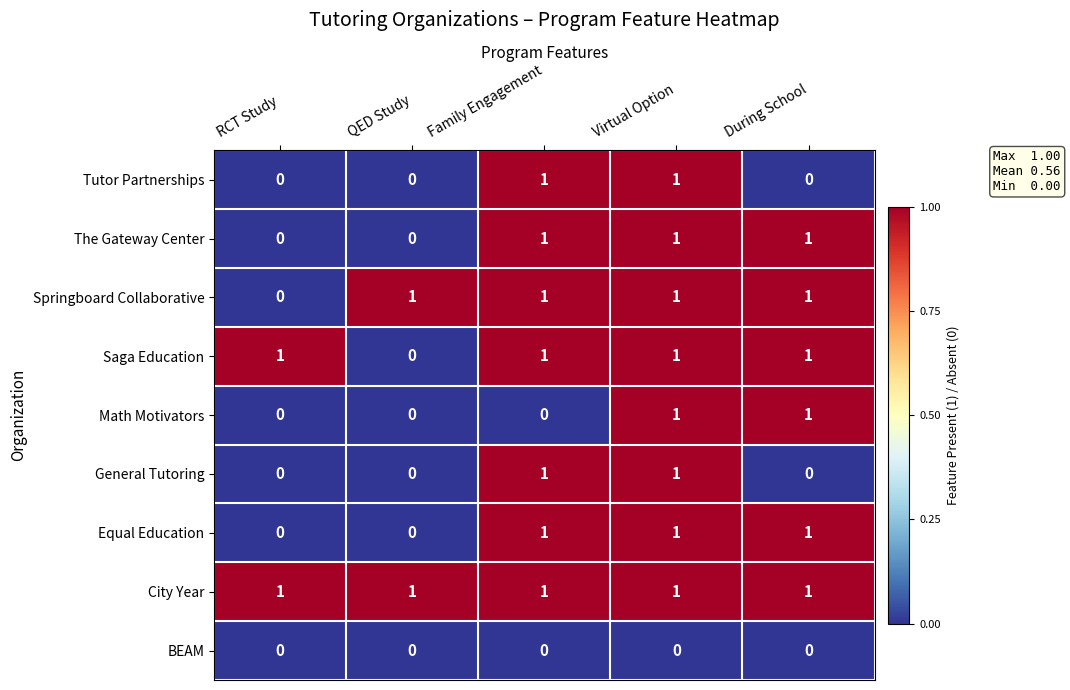

At which label is Saga Education closest to 0?

QED Study